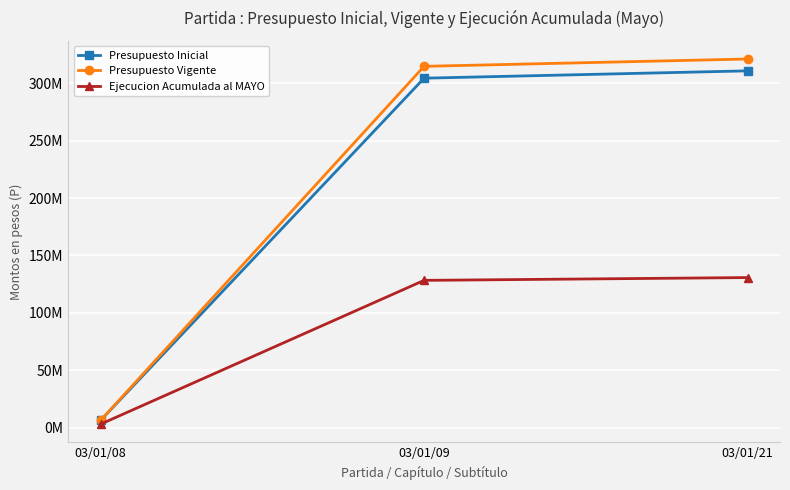

What is the average value of the Presupuesto Vigente series?

214032827